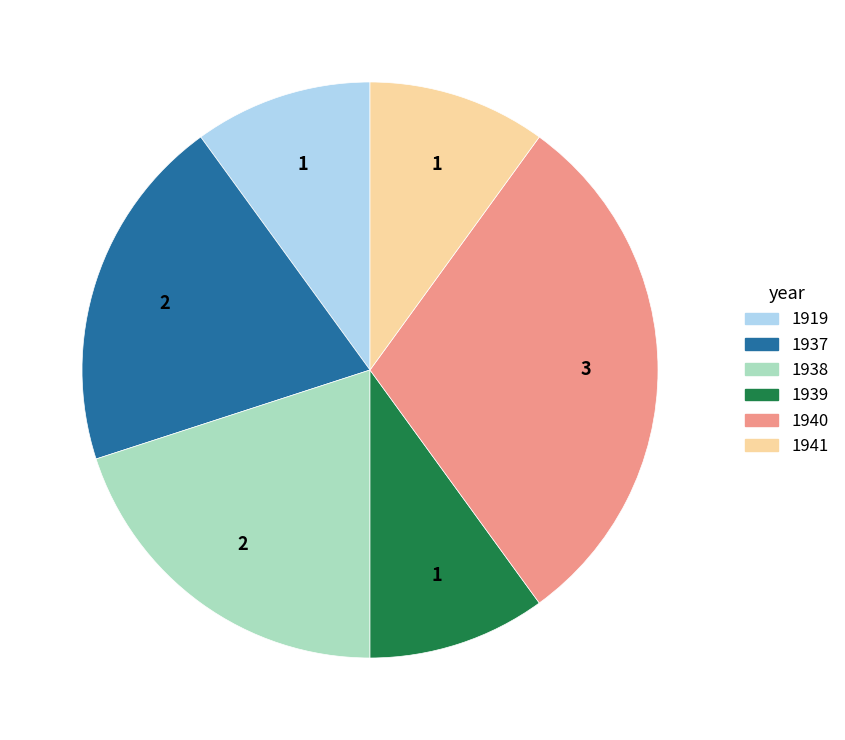

Is 1939 the majority of the pie?

No